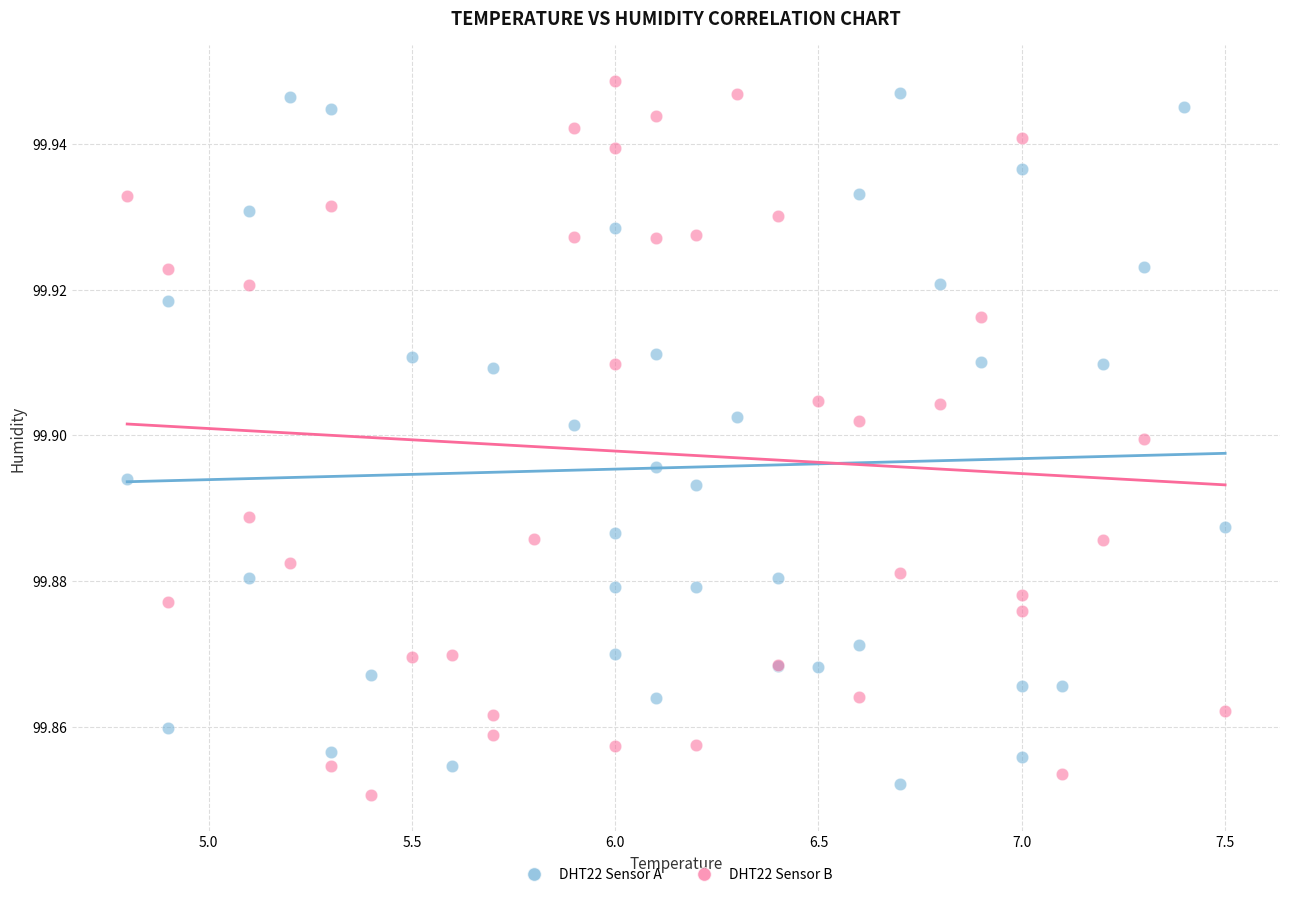

Which series reaches the maximum Y coordinate?

DHT22 Sensor B